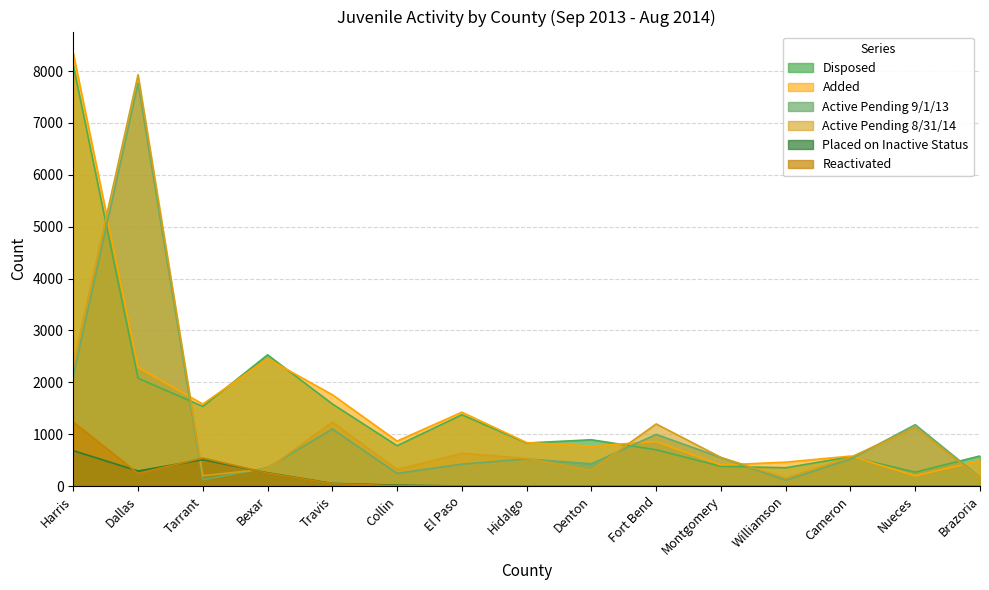

Reading left to right, extract all data points from this chart.

Disposed: Harris=8111	Dallas=2078	Tarrant=1535	Bexar=2529	Travis=1582	Collin=777	El Paso=1374	Hidalgo=829	Denton=892	Fort Bend=699	Montgomery=380	Williamson=352	Cameron=564	Nueces=267	Brazoria=580
Added: Harris=8344	Dallas=2287	Tarrant=1580	Bexar=2455	Travis=1760	Collin=867	El Paso=1423	Hidalgo=838	Denton=770	Fort Bend=859	Montgomery=405	Williamson=460	Cameron=577	Nueces=197	Brazoria=490
Active Pending 9/1/13: Harris=2130	Dallas=7767	Tarrant=121	Bexar=353	Travis=1099	Collin=243	El Paso=422	Hidalgo=523	Denton=429	Fort Bend=995	Montgomery=548	Williamson=113	Cameron=520	Nueces=1183	Brazoria=169
Active Pending 8/31/14: Harris=2348	Dallas=7928	Tarrant=198	Bexar=332	Travis=1233	Collin=320	El Paso=632	Hidalgo=532	Denton=304	Fort Bend=1197	Montgomery=552	Williamson=152	Cameron=554	Nueces=1126	Brazoria=157
Placed on Inactive Status: Harris=682	Dallas=290	Tarrant=508	Bexar=254	Travis=50	Collin=17	El Paso=0	Hidalgo=0	Denton=0	Fort Bend=0	Montgomery=0	Williamson=1	Cameron=0	Nueces=0	Brazoria=0
Reactivated: Harris=1235	Dallas=242	Tarrant=540	Bexar=249	Travis=46	Collin=5	El Paso=0	Hidalgo=0	Denton=0	Fort Bend=0	Montgomery=0	Williamson=0	Cameron=0	Nueces=0	Brazoria=0